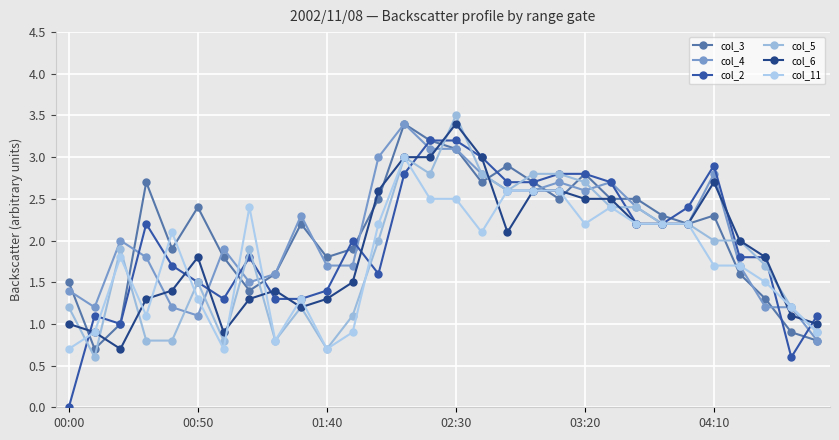

After their last crossing, which series has the higher values: col_11 or col_4?

col_4